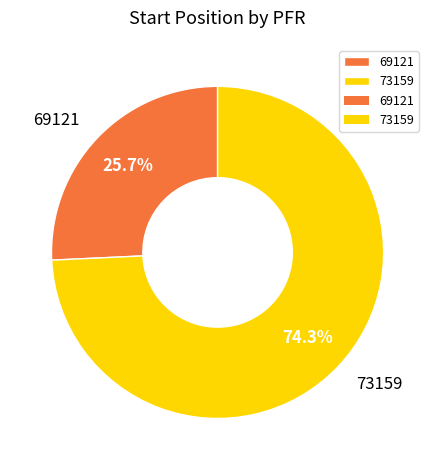

To the nearest percent, what portion does 73159 represent?

74%